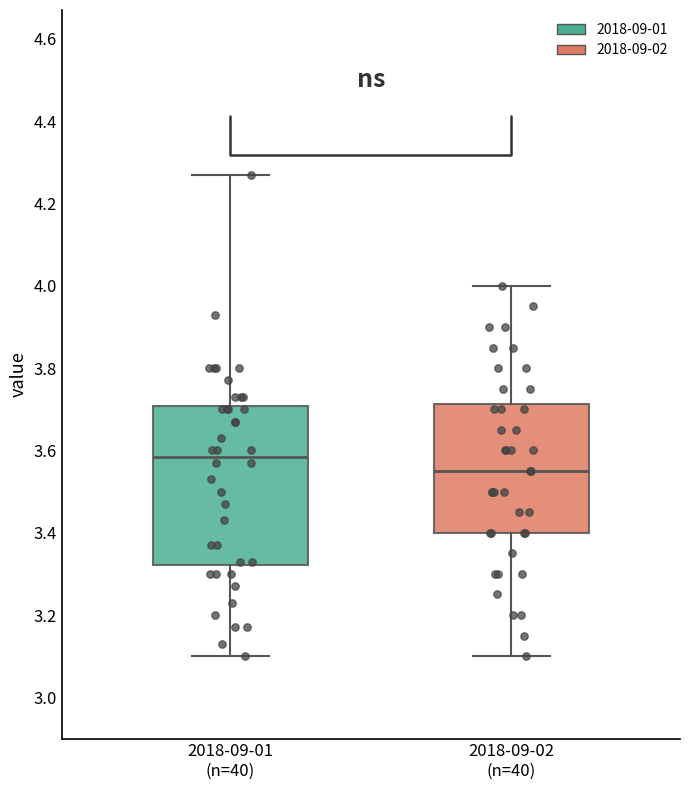

Where does the upper whisker of the box for 2018-09-01 (n=40) end on the y-axis? The values are not printed on the chart, so give them approximately, as read against the axis.

4.28